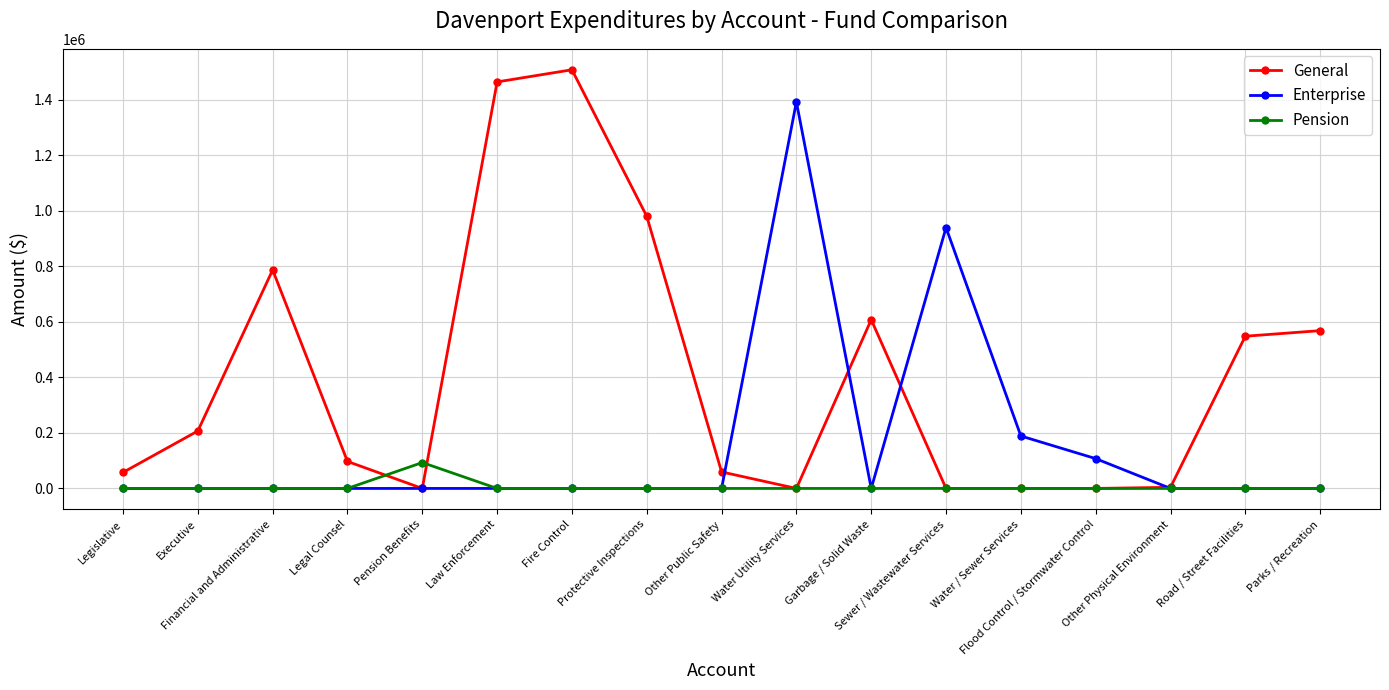

True or false: Enterprise has more than 1 points higher than both neighbors.

True